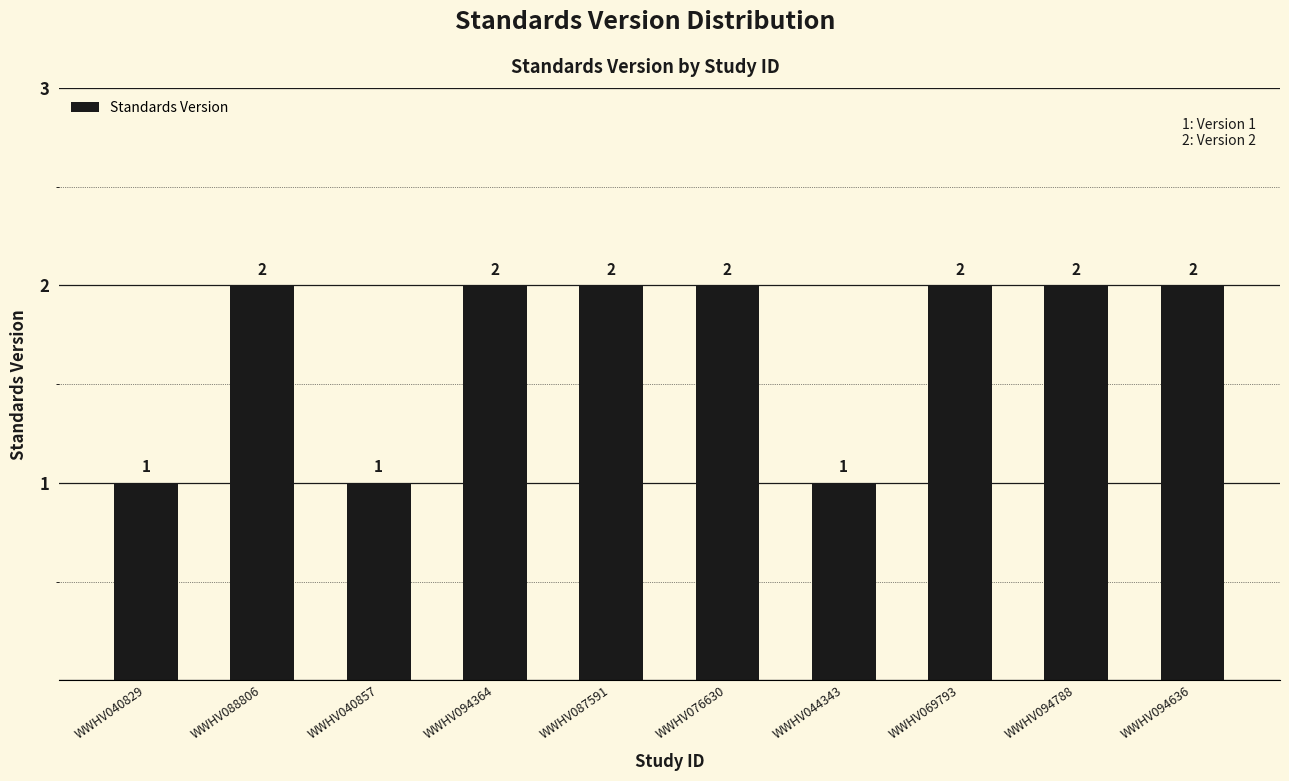

What is the smallest value displayed?

1